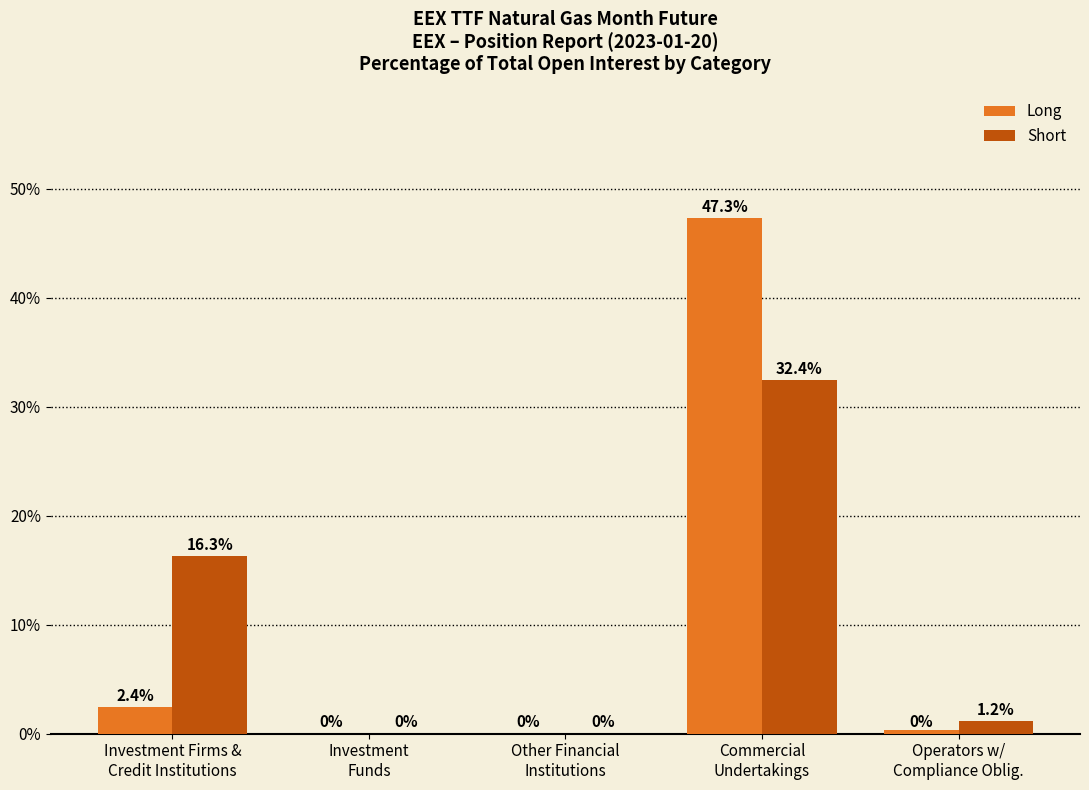

At which label does Short reach its peak?

Commercial
Undertakings